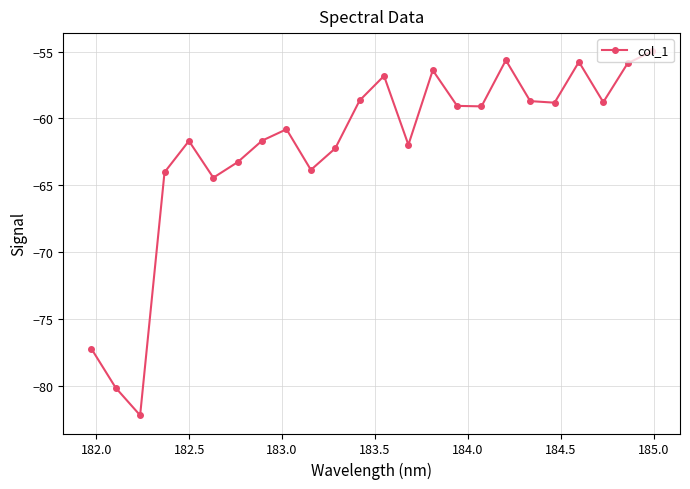

How many points are lower than both their immediate neighbors (excluding endpoints)?

7